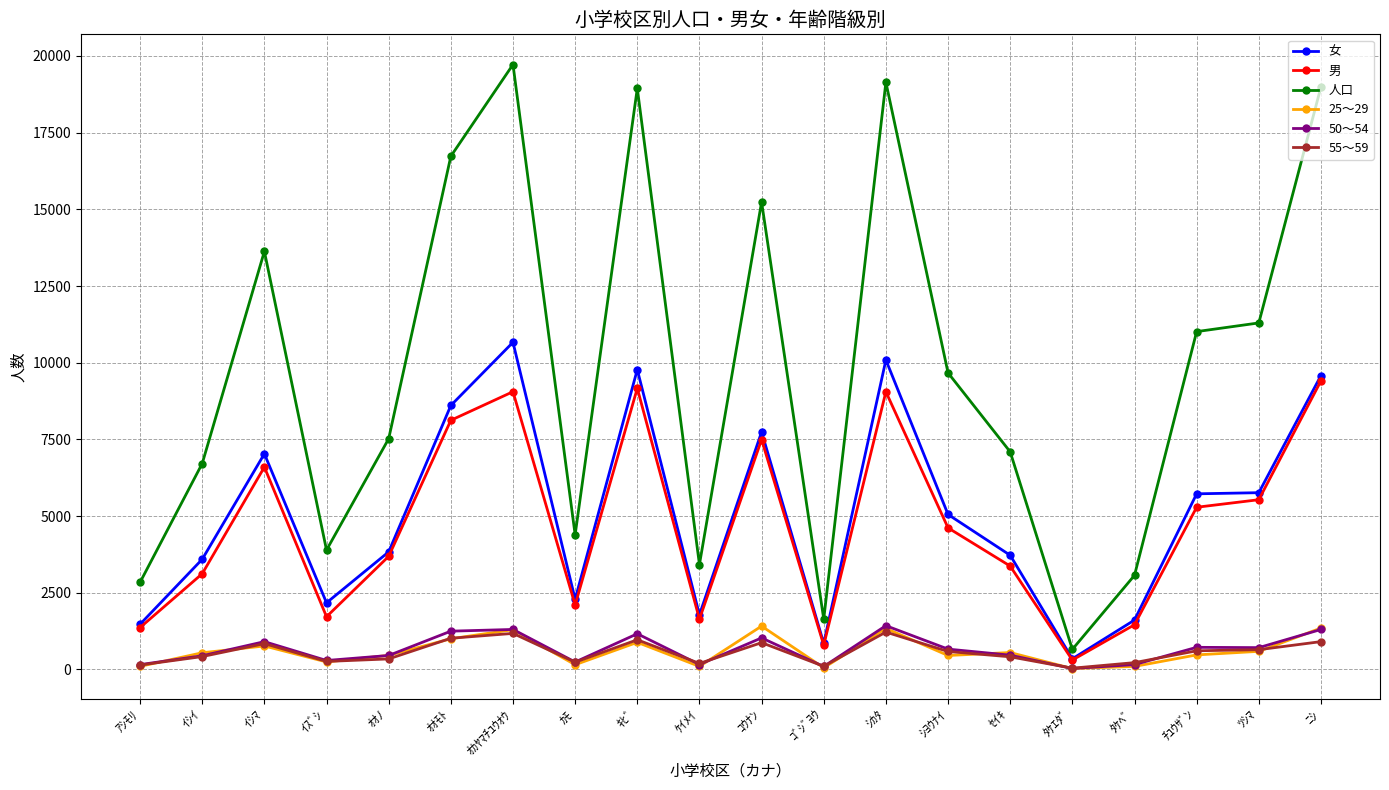

True or false: 男 and 25～29 cross at least once.

False